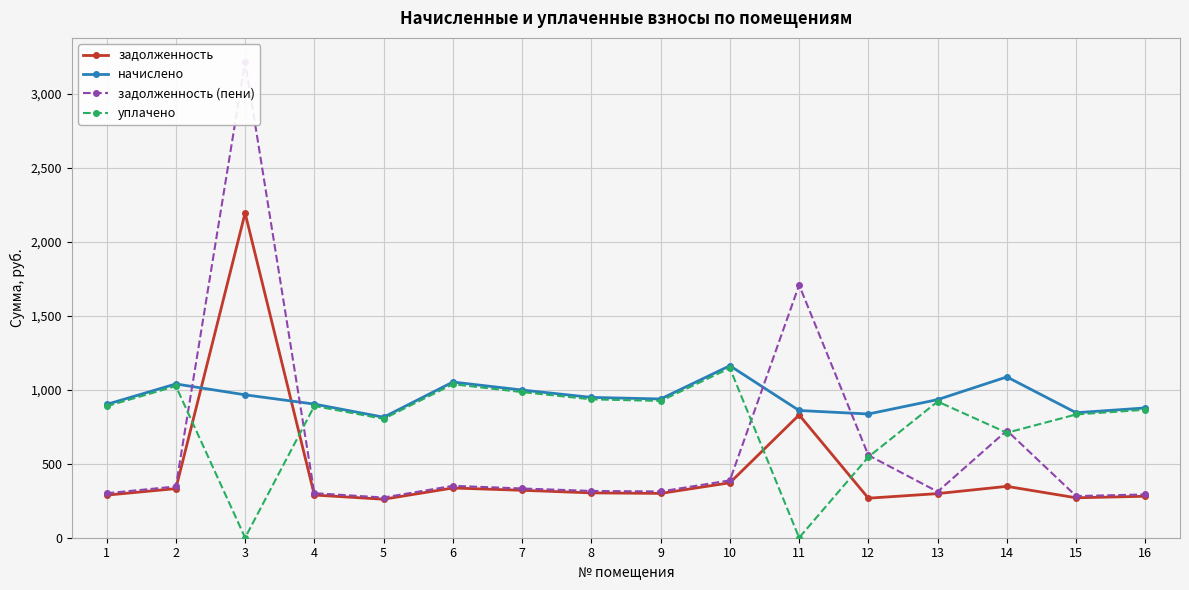

In задолженность, how many points are higher than both neighbors (excluding endpoints)?

4